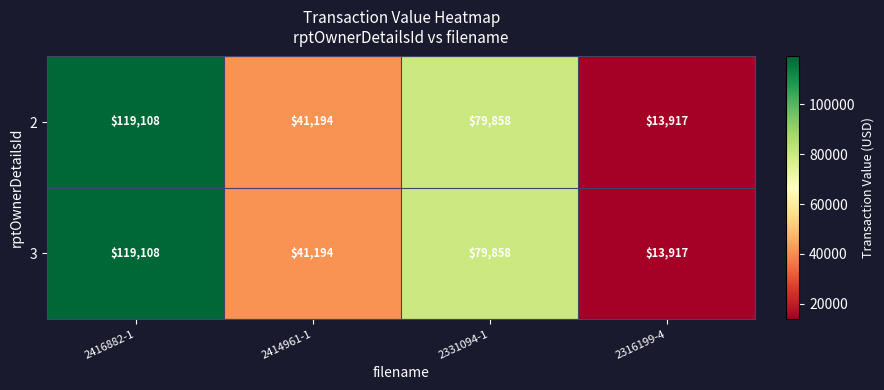

What is the difference between the maximum and minimum values in the 2 series?

105191